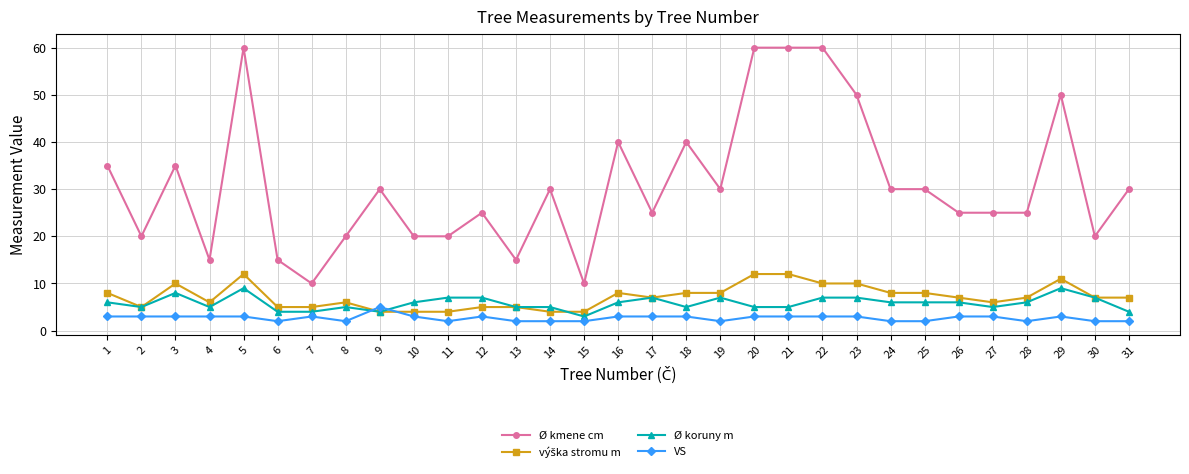

Which series has the largest range (max minus min)?

Ø kmene cm